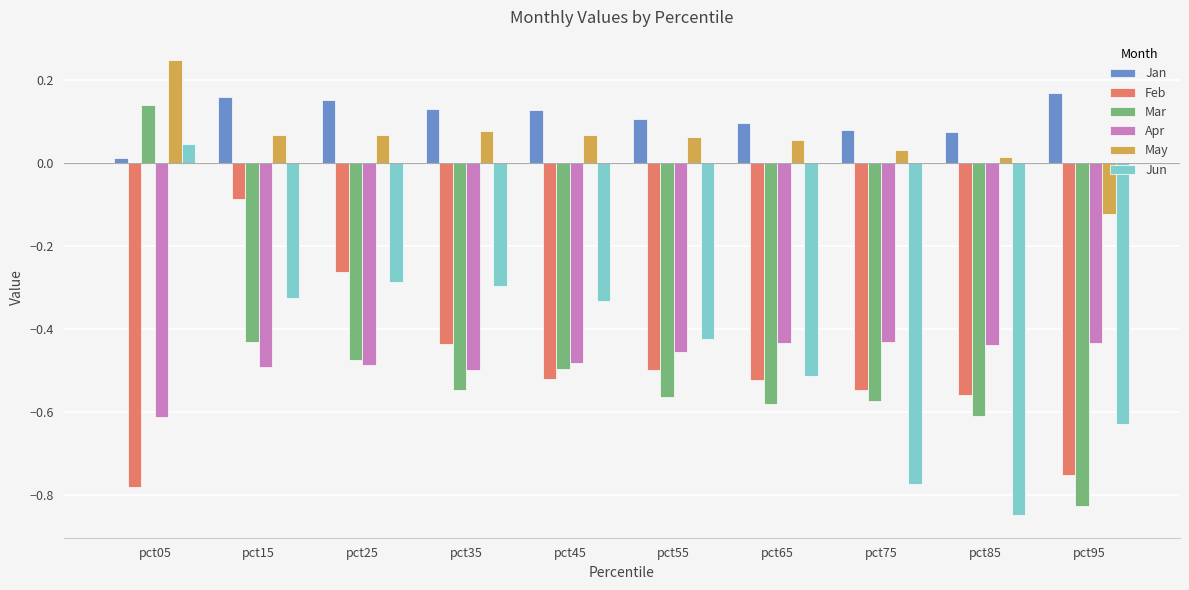

What is the sum of the Jun values at pct55 and pct75?

-1.2